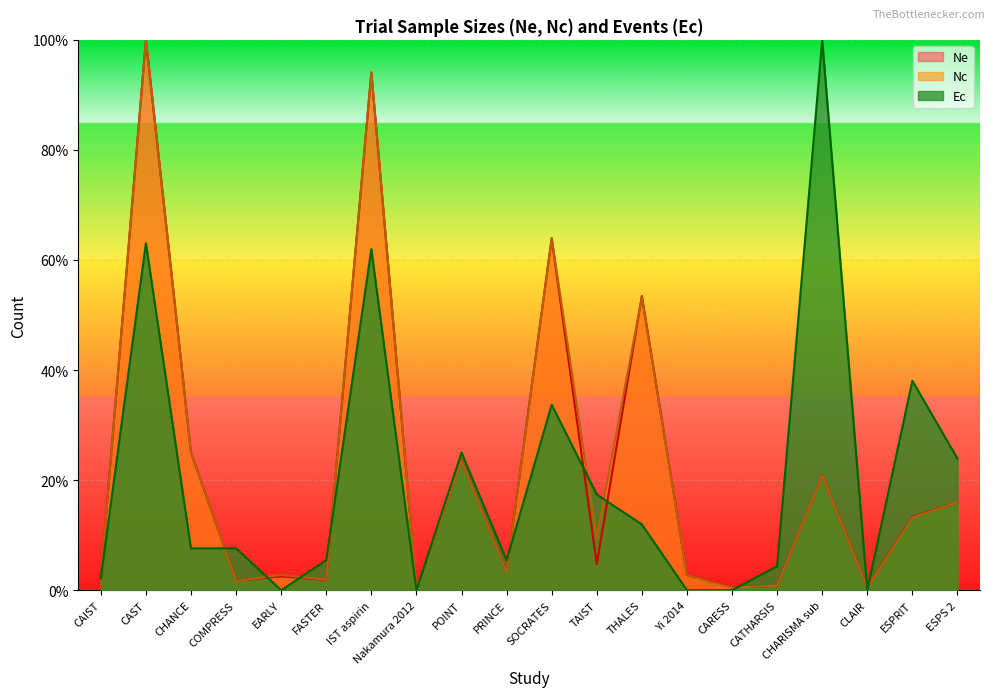

List the series in order of their overall mean, highest first.

Nc, Ne, Ec